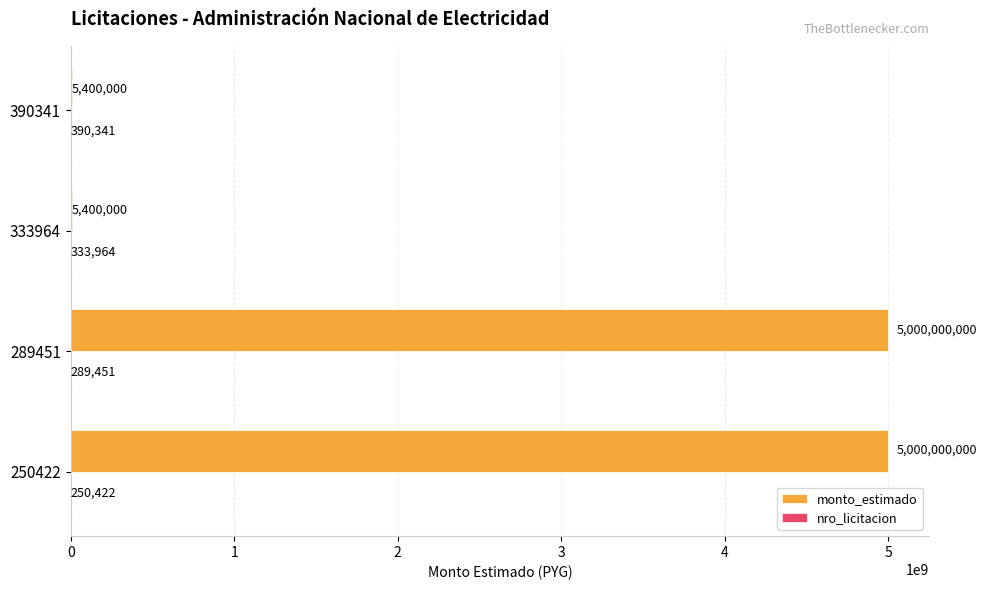

What is the total value across all series at 333964?

5733964